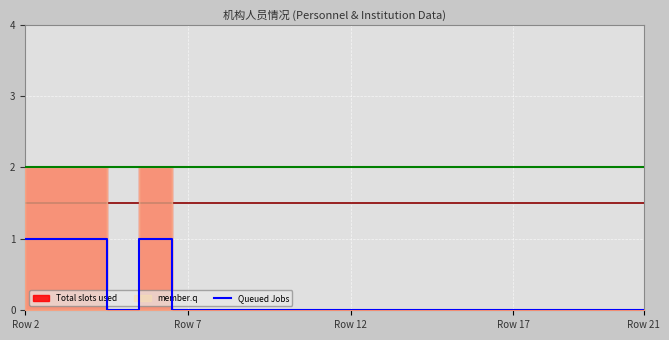

How many points are higher than both their immediate neighbors (excluding endpoints)?

1